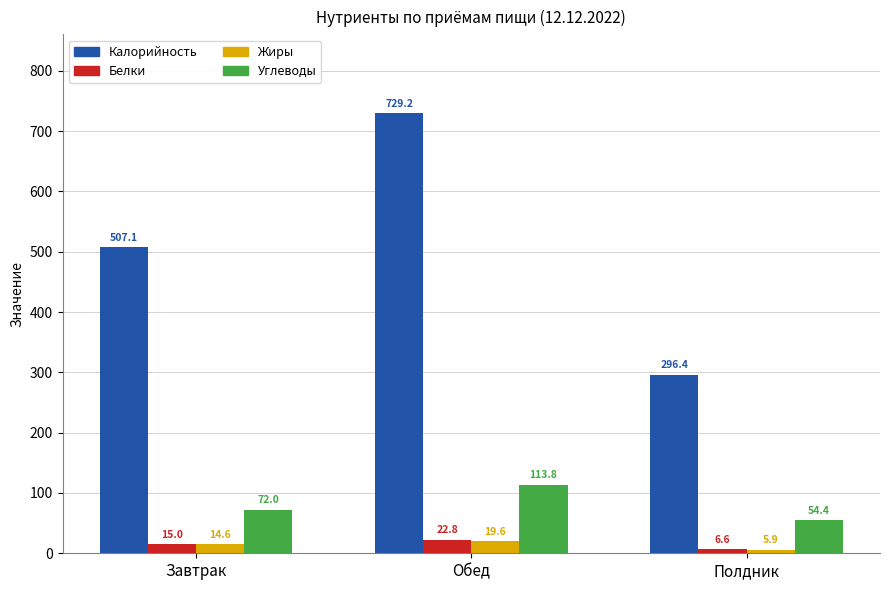

Between Завтрак and Обед, which series saw the biggest shift?

Калорийность